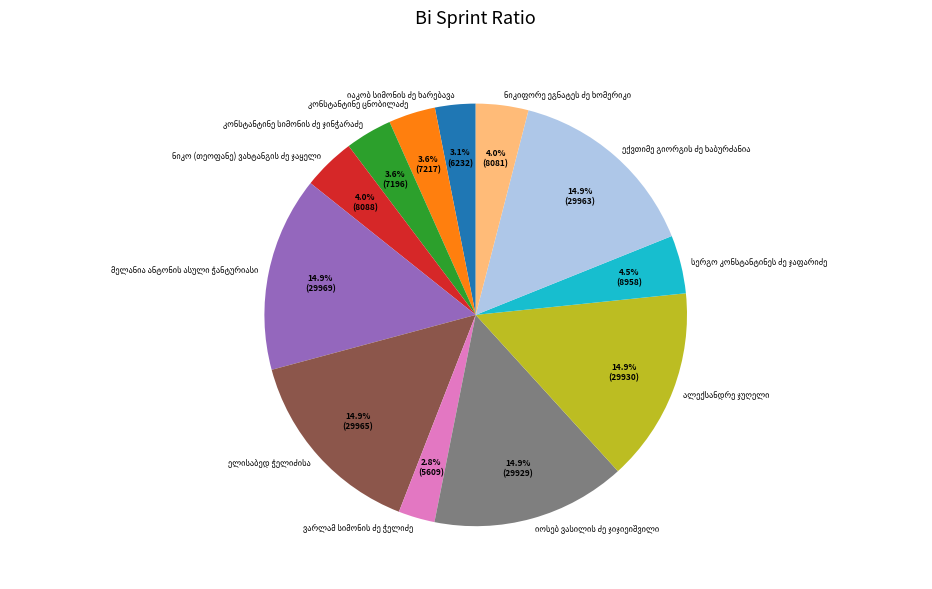

Does any single category account for the majority?

No